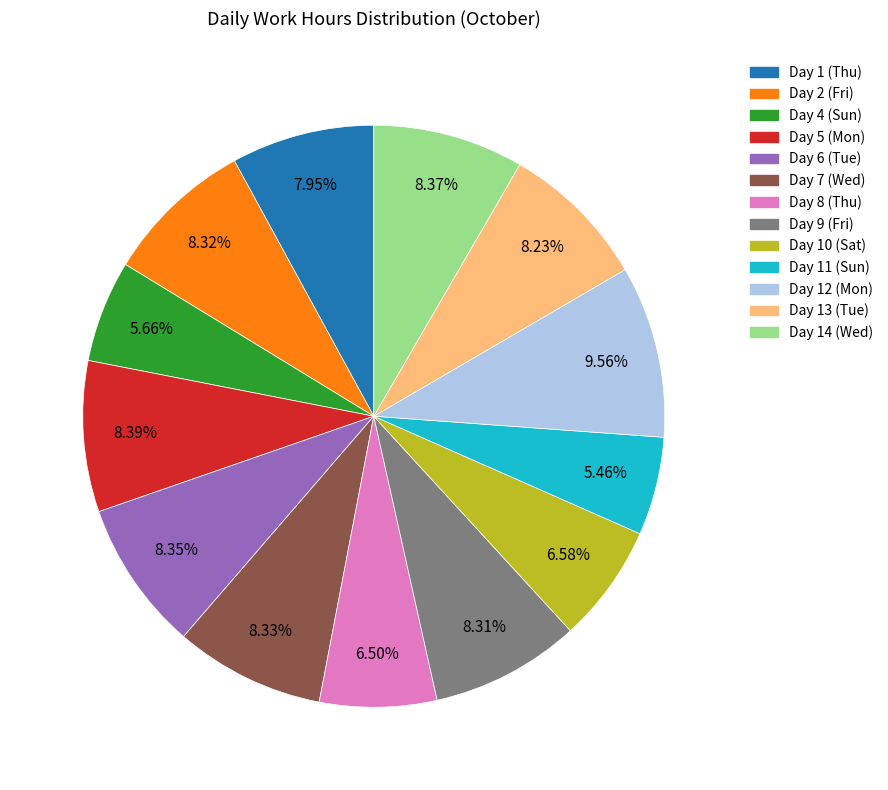

What portion of the pie excludes Day 8 (Thu)?

93.5%